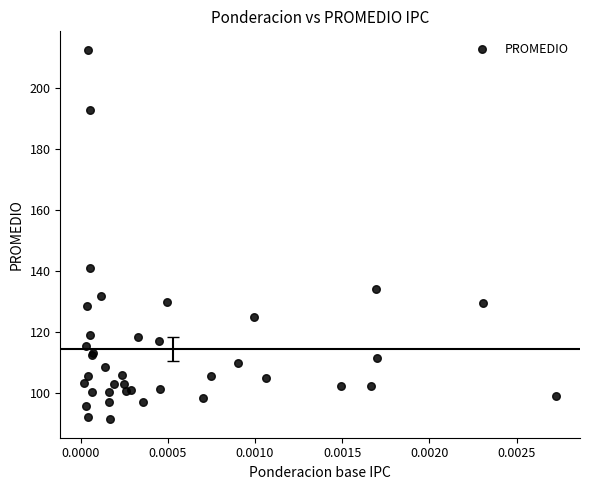

What Y value in the scatter plot is closest to 151?

141.1